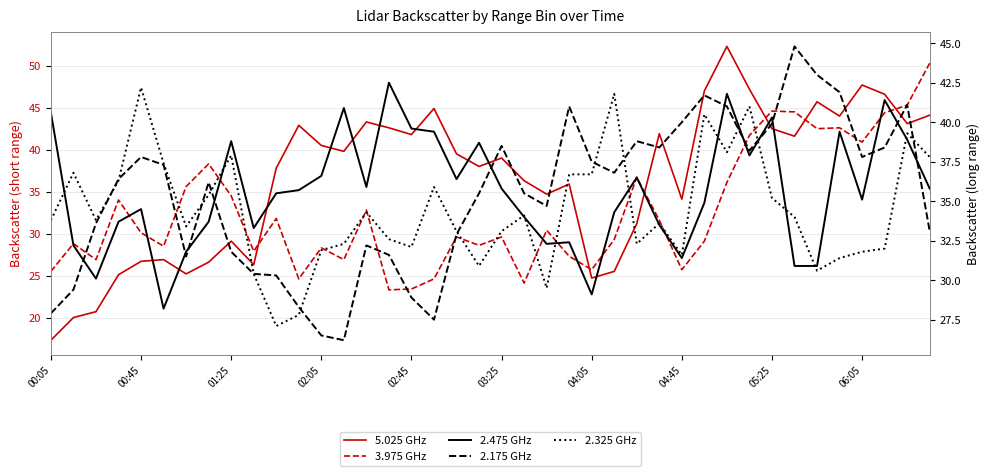

Reading right to left, what are all the values shown in this chart?

5.025 GHz: 44.1	43.1	46.6	47.7	44.0	45.7	41.6	42.5	47.2	52.3	47.0	34.1	41.9	31.2	25.5	24.7	35.9	34.7	36.3	39.0	38.0	39.5	44.9	41.8	42.6	43.3	39.8	40.5	42.9	37.8	26.3	29.1	26.6	25.2	26.9	26.7	25.1	20.7	20.0	17.3
3.975 GHz: 50.3	45.3	44.4	40.9	42.6	42.5	44.5	44.6	41.7	36.1	29.1	25.7	31.6	36.7	29.3	25.7	27.3	30.4	24.1	29.6	28.6	29.6	24.6	23.4	23.3	32.8	26.9	28.3	24.6	31.8	27.9	34.5	38.3	35.6	28.5	30.1	34.0	26.9	28.8	25.5
2.475 GHz: 35.8	38.9	41.4	35.1	39.4	30.9	30.9	40.3	37.9	41.8	34.9	31.4	33.5	36.5	34.3	29.1	32.4	32.3	34.0	35.8	38.7	36.4	39.4	39.6	42.5	35.9	40.9	36.6	35.7	35.5	33.3	38.8	33.7	31.8	28.2	34.5	33.7	30.1	32.2	40.6
2.175 GHz: 33.1	41.1	38.4	37.8	41.9	43.0	44.8	39.9	38.2	41.0	41.7	40.0	38.4	38.8	36.8	37.5	41.0	34.7	35.5	38.5	35.5	32.9	27.5	28.9	31.6	32.2	26.2	26.5	28.3	30.3	30.4	31.8	36.2	31.5	37.3	37.8	36.4	33.6	29.4	27.9
2.325 GHz: 37.8	39.3	32.0	31.8	31.4	30.6	34.0	35.2	41.0	38.1	40.5	31.6	33.6	32.3	41.8	36.7	36.7	29.5	34.1	33.1	30.9	33.1	35.9	32.1	32.6	34.3	32.3	31.9	27.8	27.1	30.4	37.9	35.4	33.4	37.4	42.2	36.3	33.8	36.8	33.8